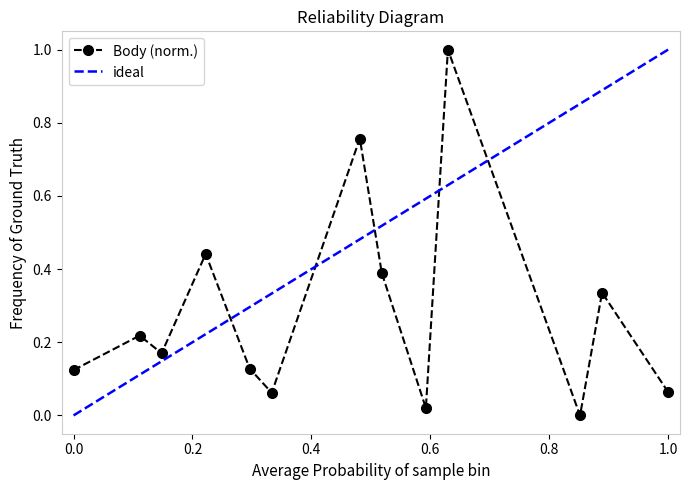

Is it true that Body (norm.) equals 0.2 at 0.0?

False